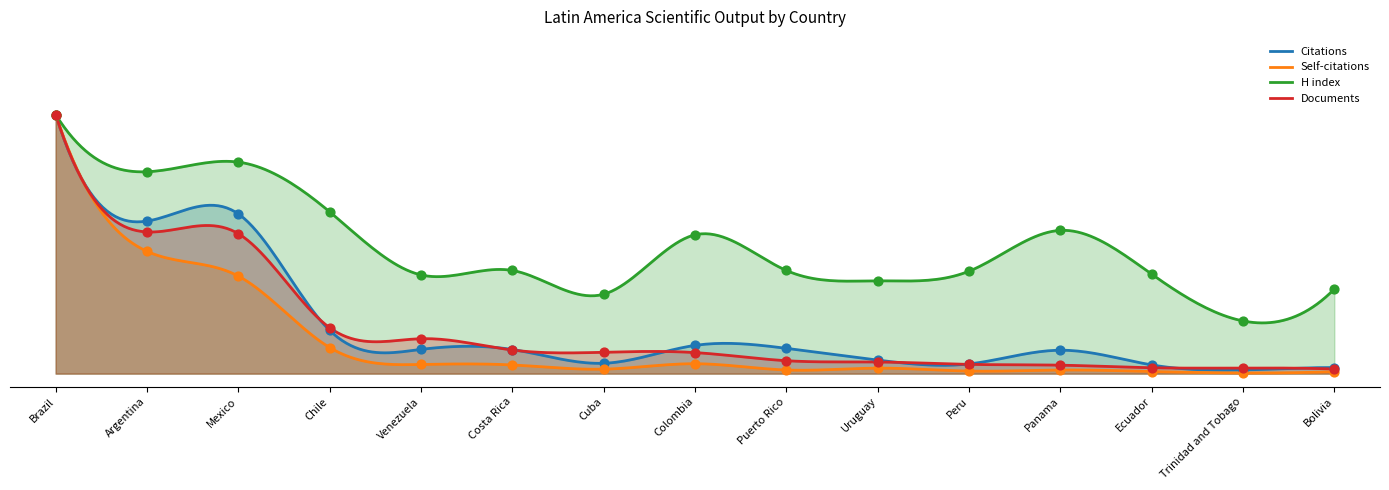

What is the total value across all series at Costa Rica?

0.6